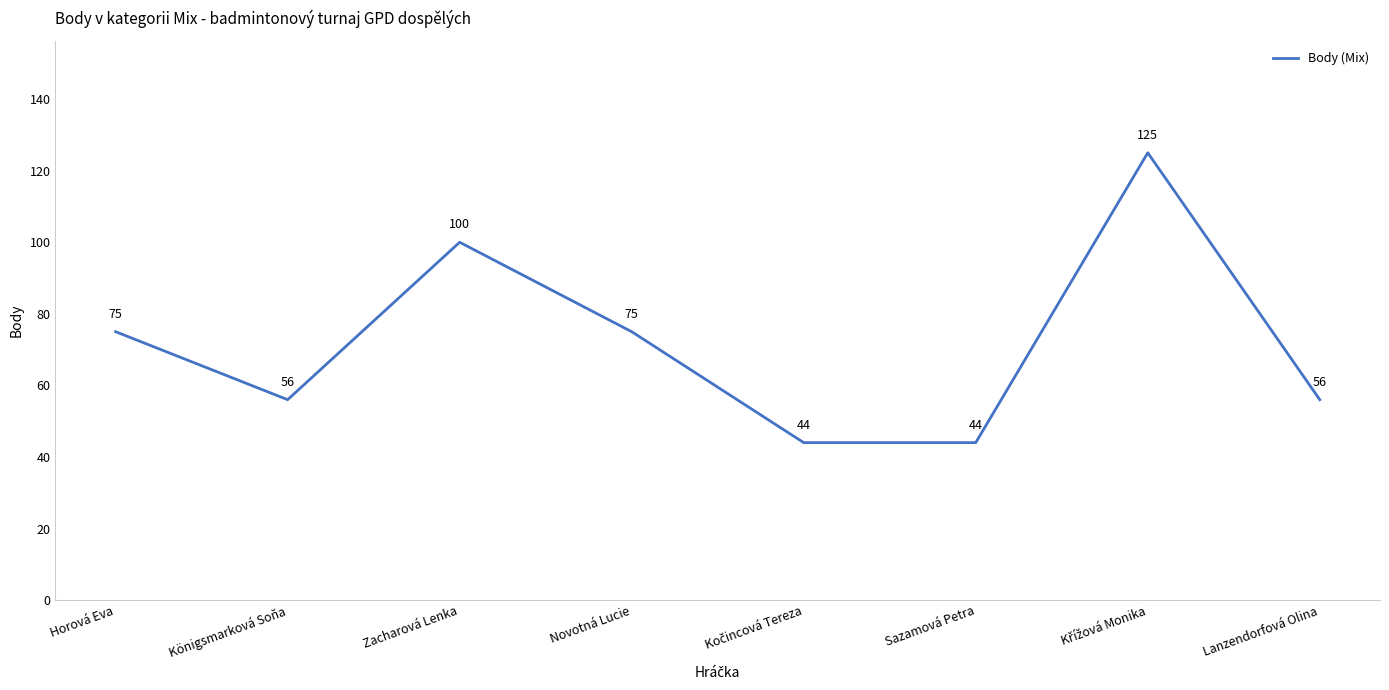

Reading left to right, list all the values displayed in this chart.

75	56	100	75	44	44	125	56